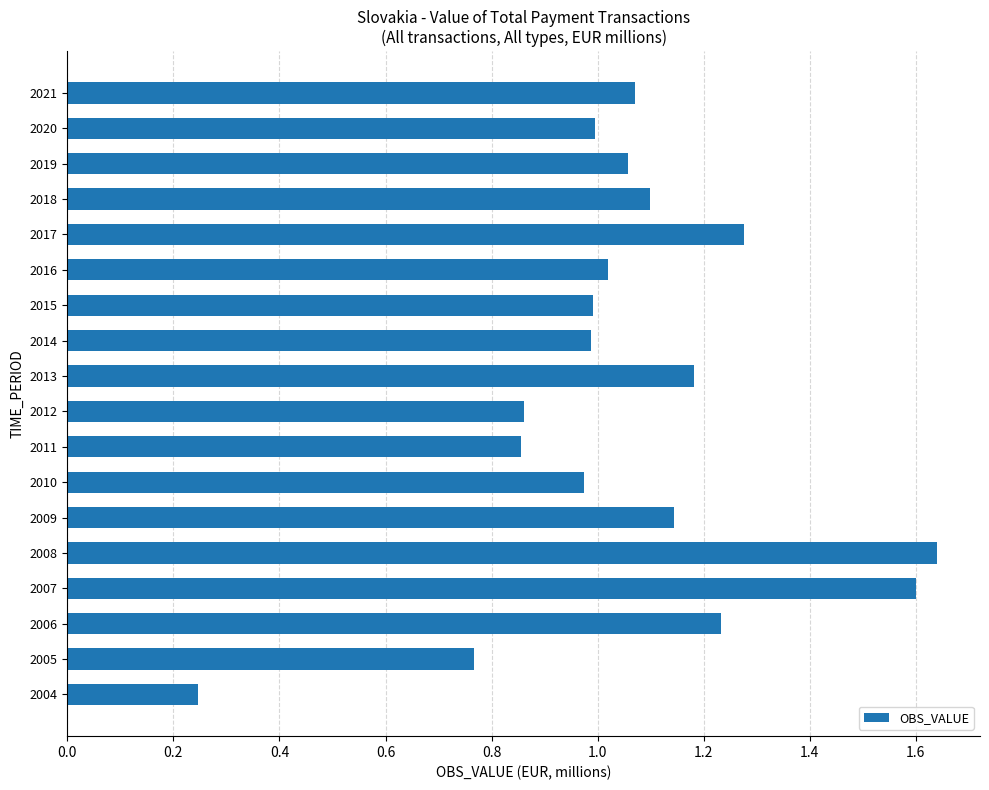

The chart shows a value of 1.6 at 2007. True or false?

True